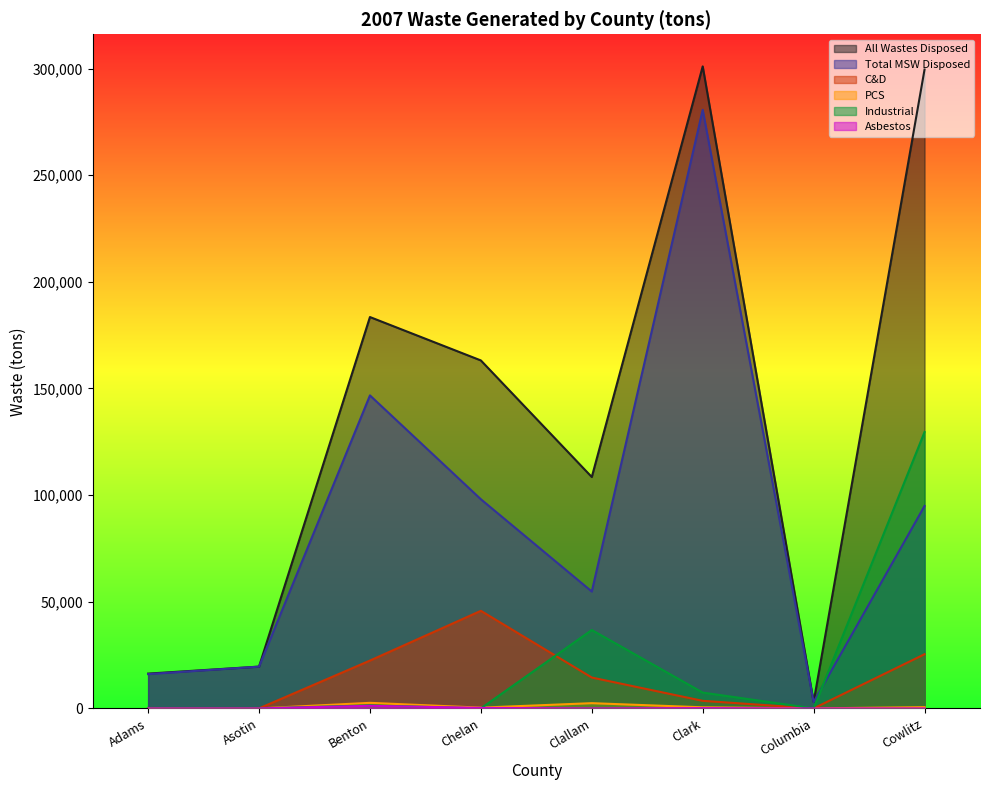

Where is the first local minimum for All Wastes Disposed?

Clallam